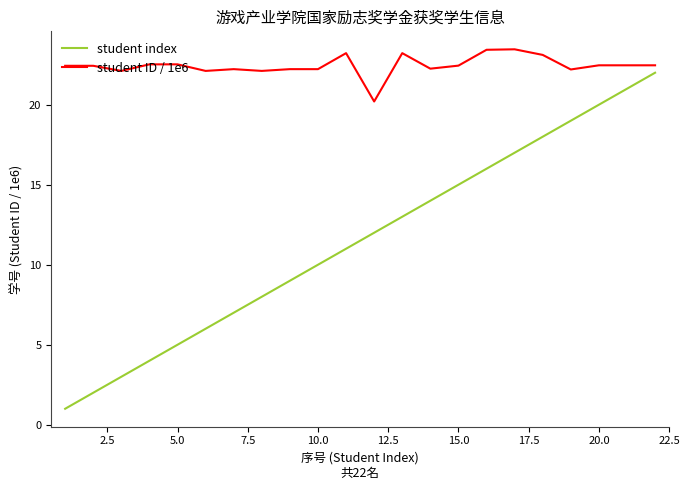

Which series has the largest total across all categories?

student ID / 1e6